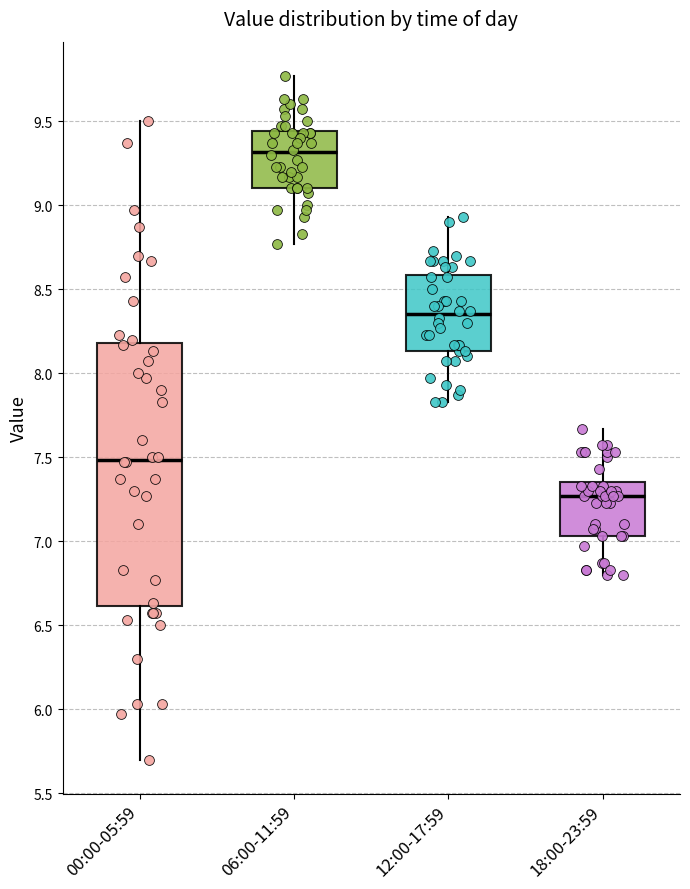

Which box has the lowest median line?

18:00-23:59